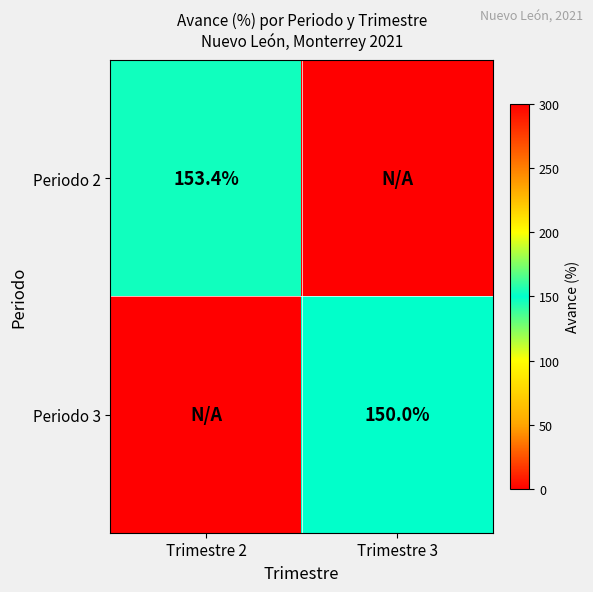

True or false: Periodo 2 has a value of 85.1 at Trimestre 2.

False